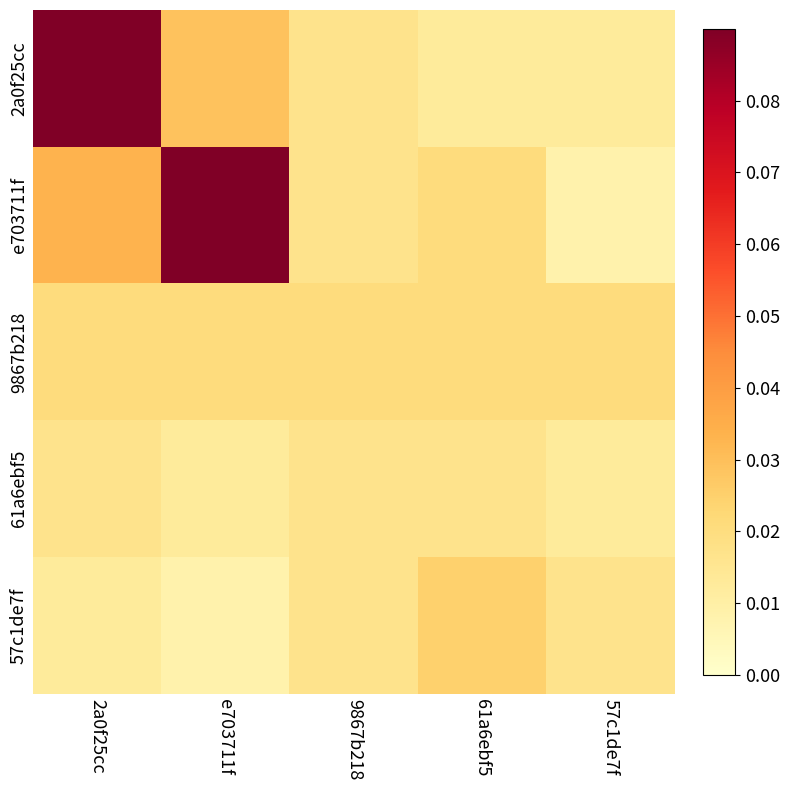

Which series has the largest total across all categories?

e703711f